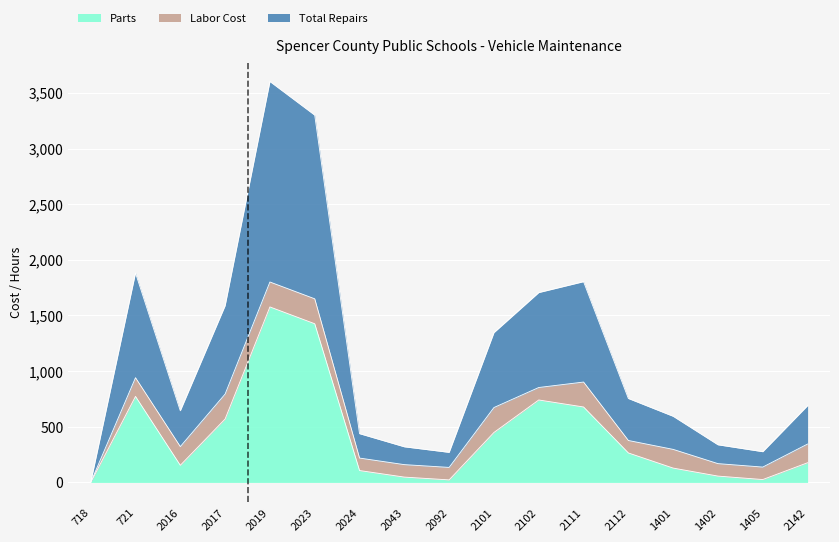

List the labels in order of Total Repairs value, largest first.

2019, 2023, 721, 2111, 2102, 2017, 2101, 2112, 2142, 2016, 1401, 2024, 1402, 2043, 1405, 2092, 718